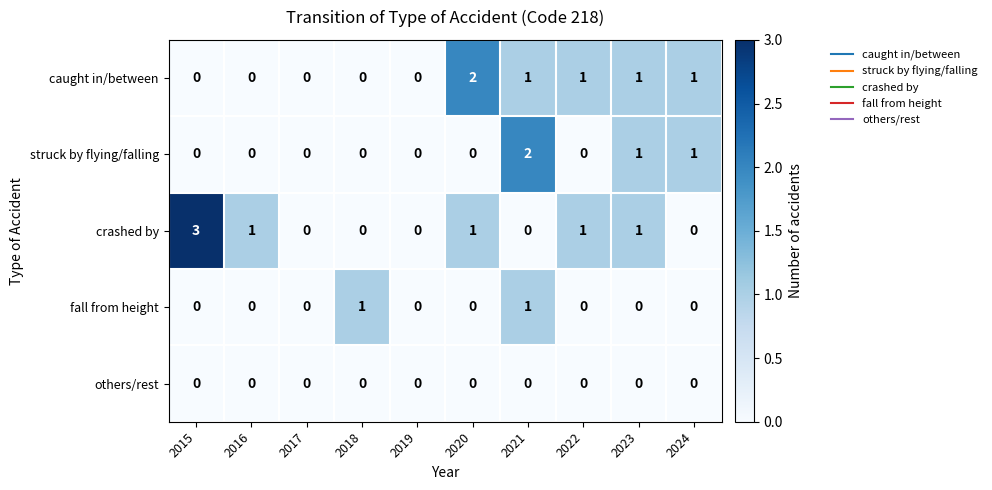

What is the highest value of the crashed by series?

3